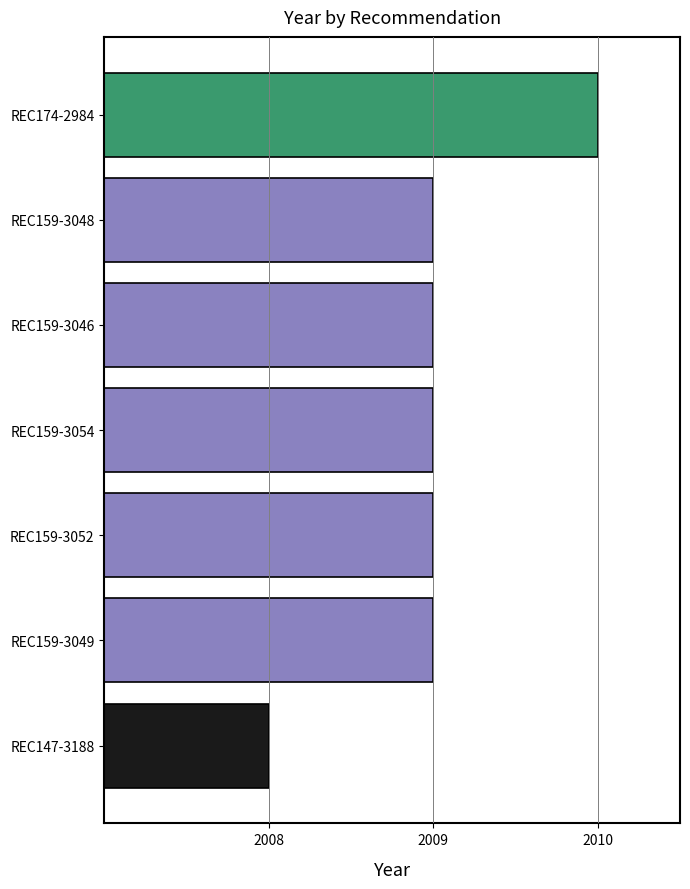

Does the chart contain any negative values?

No